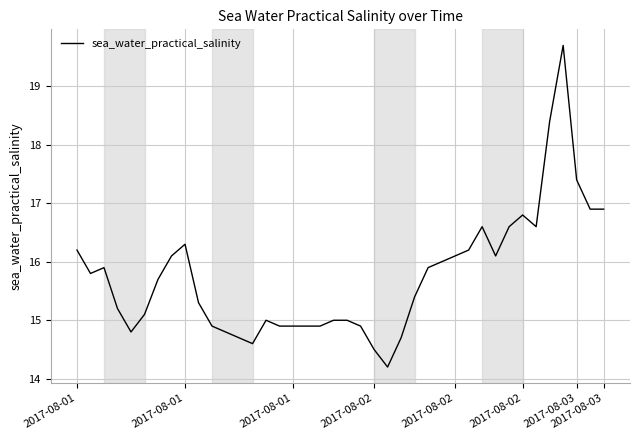

What is the difference between the maximum and minimum values?

5.5